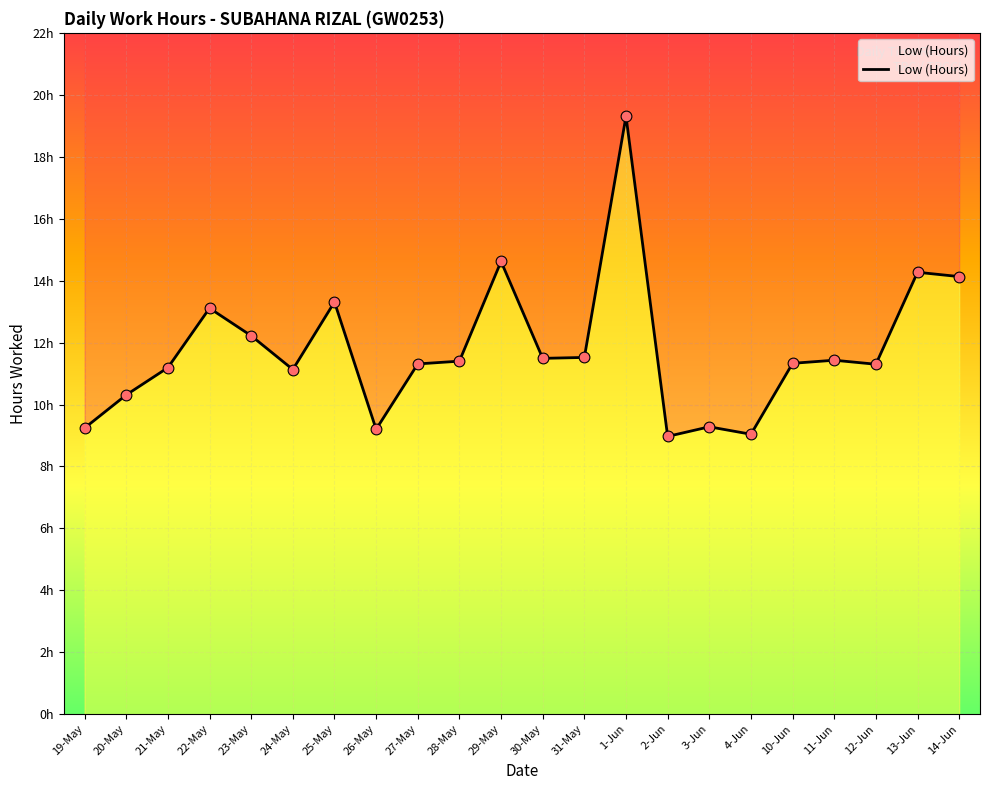

Approximately how many times larger is the value at 26-May compared to 29-May?

0.6